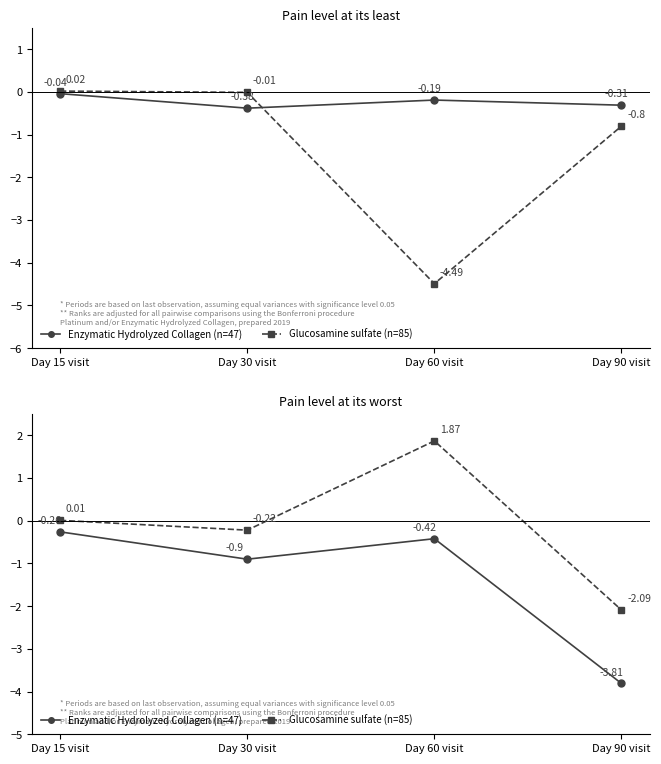

List the series in order of their peak value, lowest first.

Enzymatic Hydrolyzed Collagen (n=47), Glucosamine sulfate (n=85)